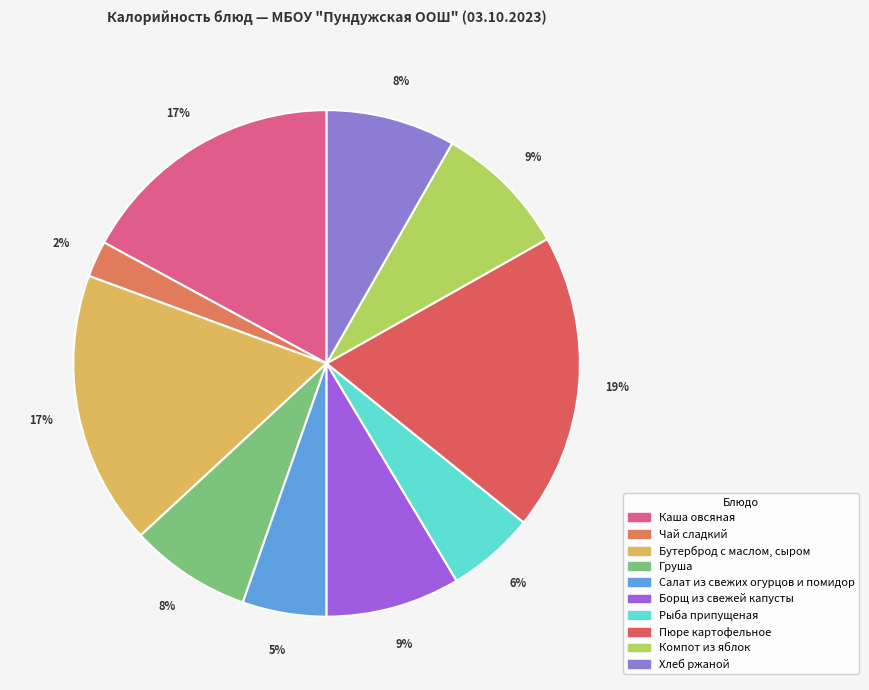

To the nearest percent, what is the difference between the largest and smallest slice percentages?

17%